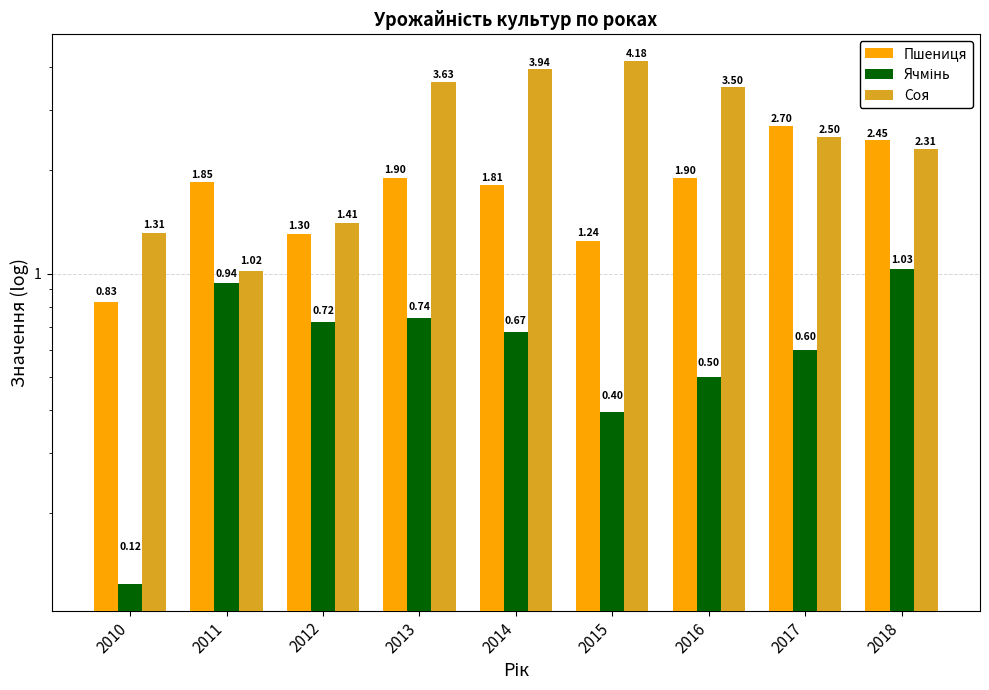

Reading left to right, what are all the values shown in this chart?

Пшениця: 2010=0.8	2011=1.8	2012=1.3	2013=1.9	2014=1.8	2015=1.2	2016=1.9	2017=2.7	2018=2.4
Ячмінь: 2010=0.1	2011=0.9	2012=0.7	2013=0.7	2014=0.7	2015=0.4	2016=0.5	2017=0.6	2018=1.0
Соя: 2010=1.3	2011=1.0	2012=1.4	2013=3.6	2014=3.9	2015=4.2	2016=3.5	2017=2.5	2018=2.3